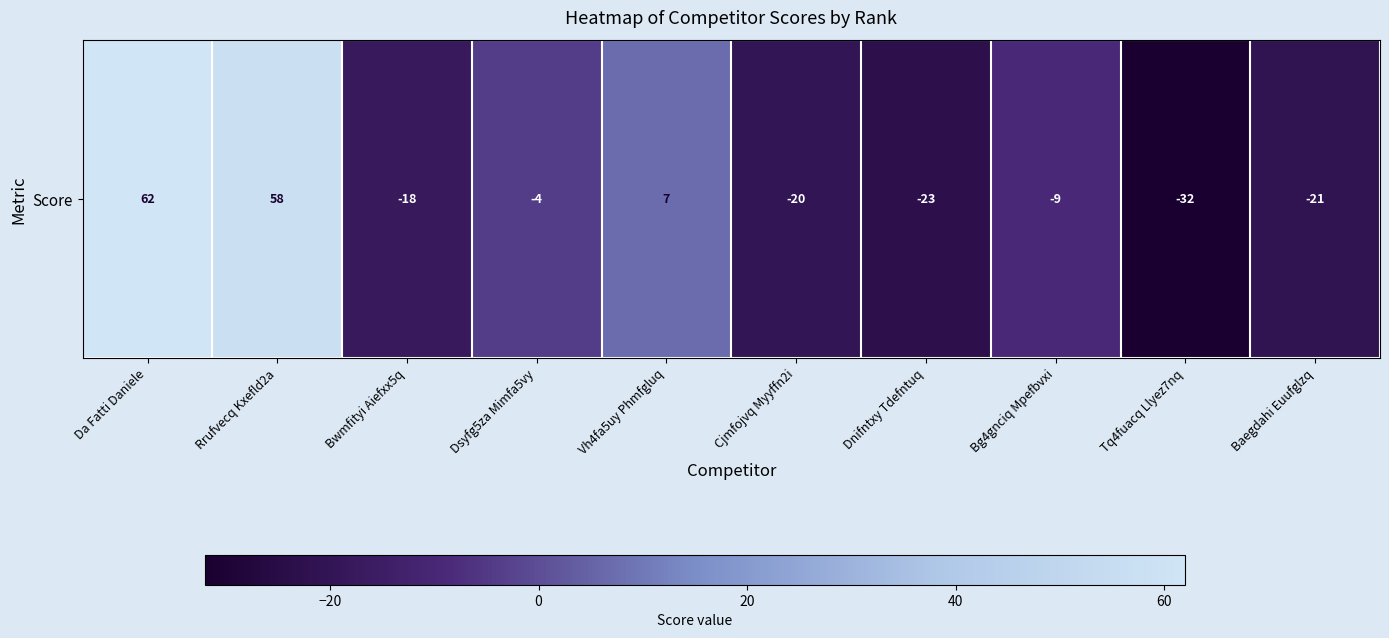

List the labels in order of value, largest first.

Da Fatti Daniele, Rrufvecq Kxefld2a, Vh4fa5uy Phmfgluq, Dsyfg5za Mimfa5vy, Bg4gnciq Mpefbvxi, Bwmfityi Aiefxx5q, Cjmfojvq Myyffn2i, Baegdahi Euufglzq, Dnifntxy Tdefntuq, Tq4fuacq Llyez7nq